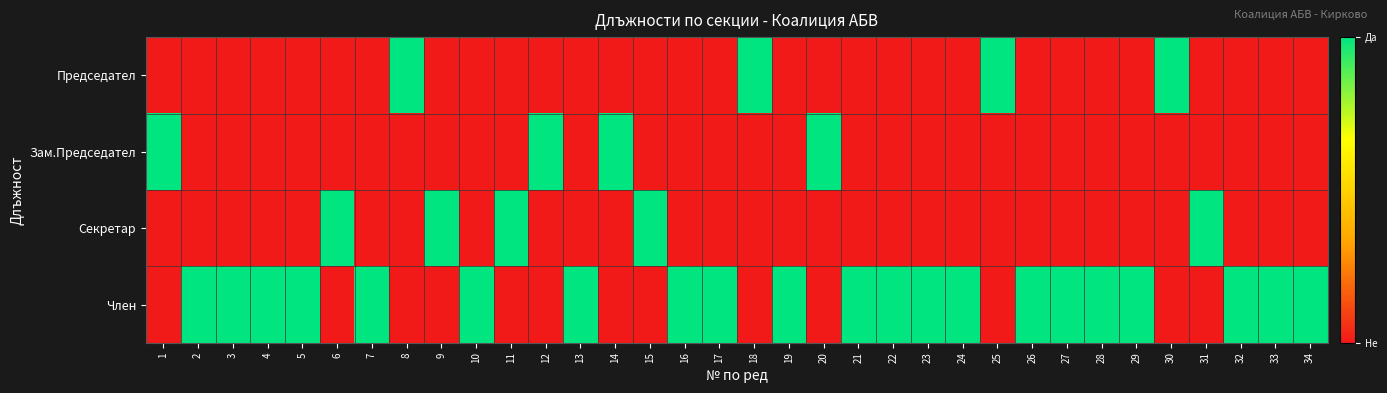

What is the difference between the highest and lowest values at 29?

1